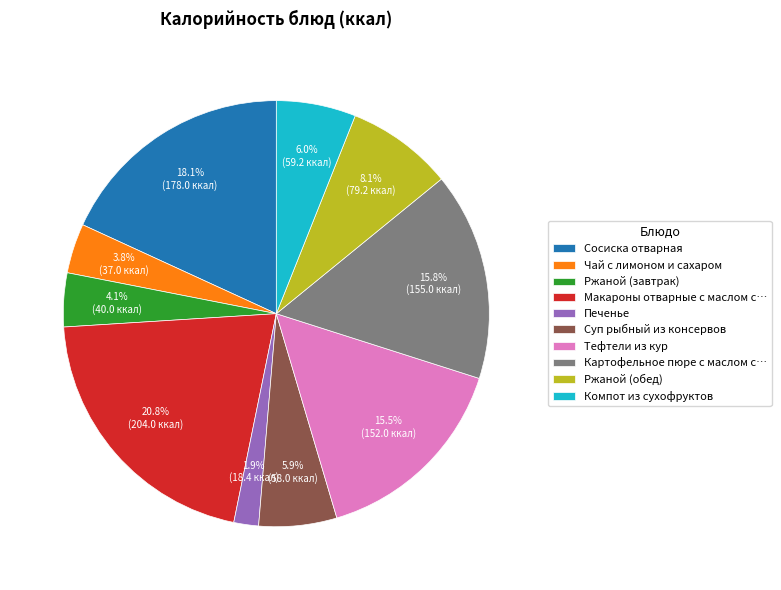

To the nearest percent, what is the difference between the largest and smallest slice percentages?

19%